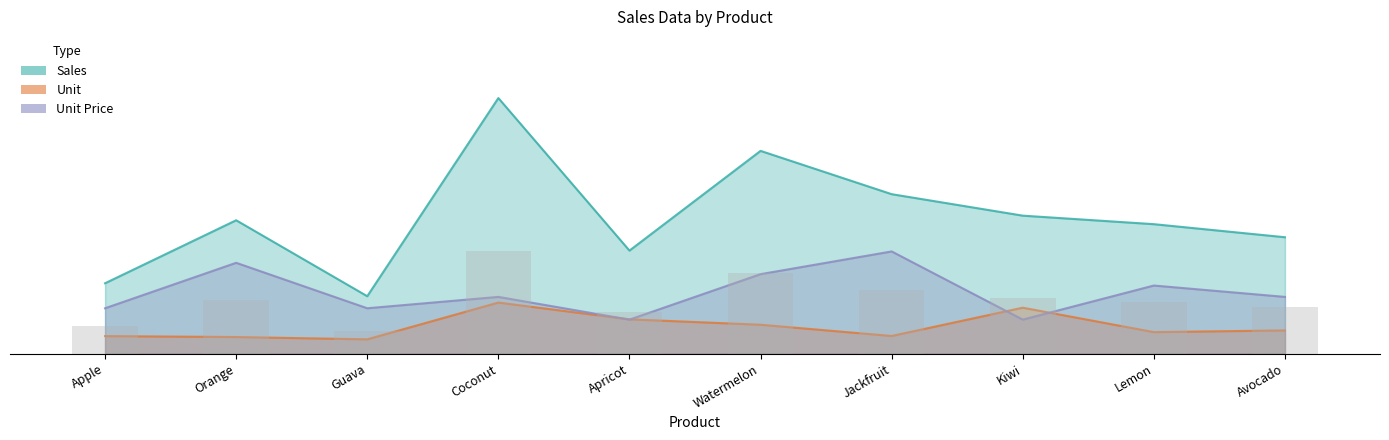

Reading left to right, list all the values displayed in this chart.

Unit: 15.5	14.7	12.7	45.0	30.2	25.5	15.6	40.5	19.0	20.5
Sales: 62.0	117.4	50.6	225.0	90.8	178.5	140.4	121.5	114.0	102.5
Unit Price: 40.0	80.0	40.0	50.0	30.0	70.0	90.0	30.0	60.0	50.0